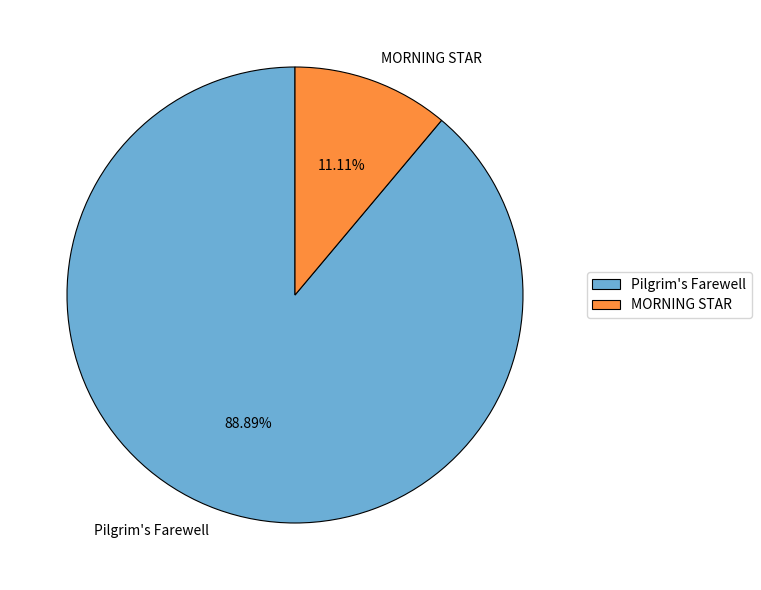

To the nearest percent, what is the difference between the largest and smallest slice percentages?

78%